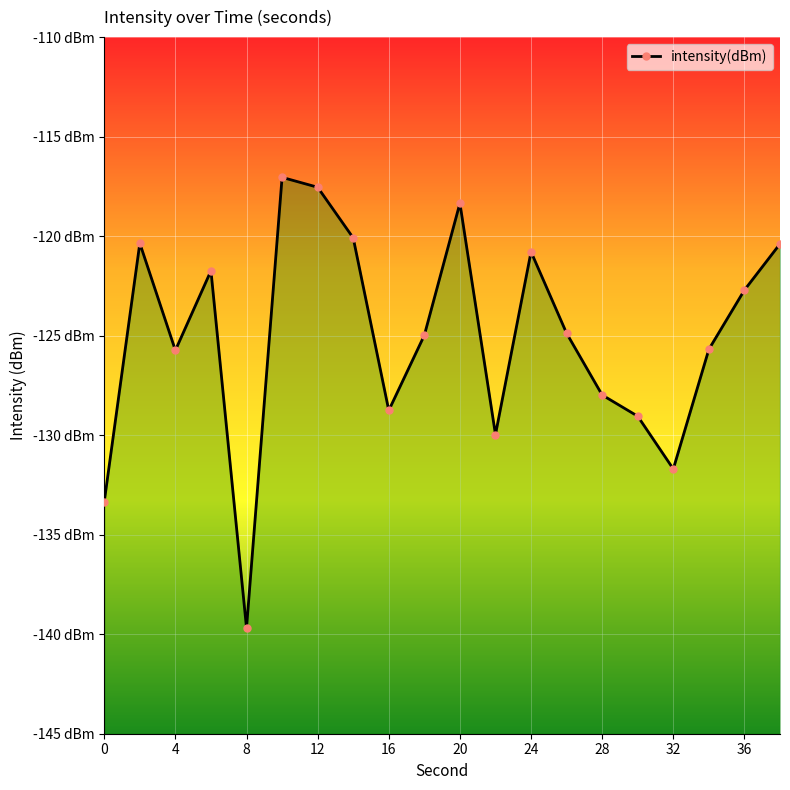

What is the change in value from 28 to 14?

-7.9